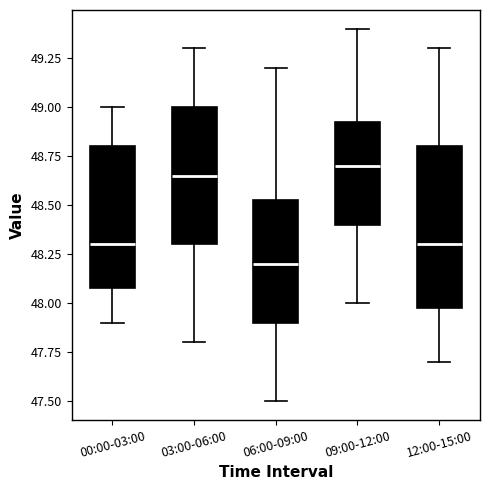

Reading left to right, read every box against the y-axis: the position of its median line, the range the box covers, and the ends of its whiskers. The values are not printed on the chart, so give them approximately, as read against the axis.

00:00-03:00: median 48.30, box 48.10 to 48.80, whiskers 47.90 to 49.00
03:00-06:00: median 48.65, box 48.30 to 49.00, whiskers 47.80 to 49.30
06:00-09:00: median 48.20, box 47.90 to 48.55, whiskers 47.50 to 49.20
09:00-12:00: median 48.70, box 48.40 to 48.95, whiskers 48.00 to 49.40
12:00-15:00: median 48.30, box 48.00 to 48.80, whiskers 47.70 to 49.30